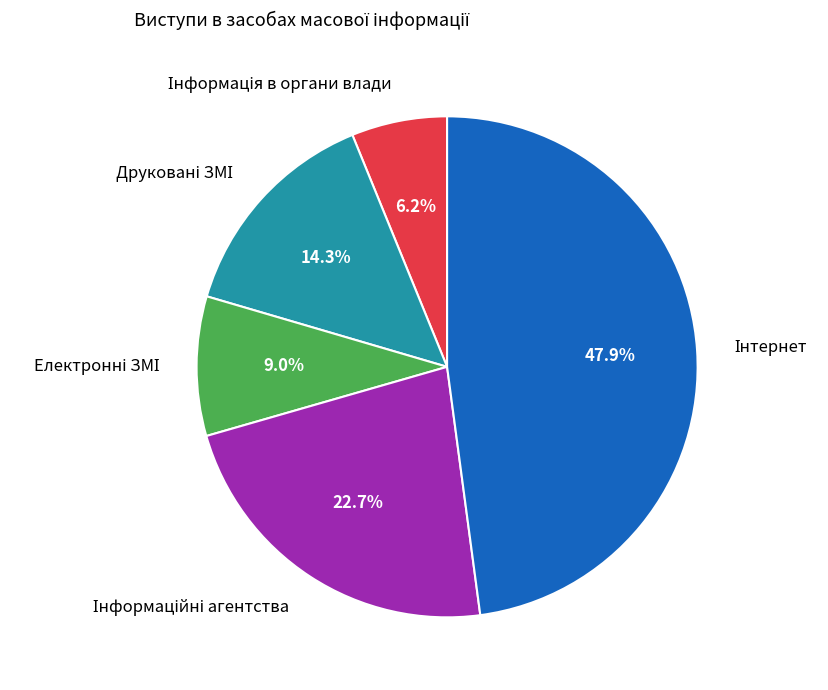

Is there any slice that represents more than half of the pie?

No